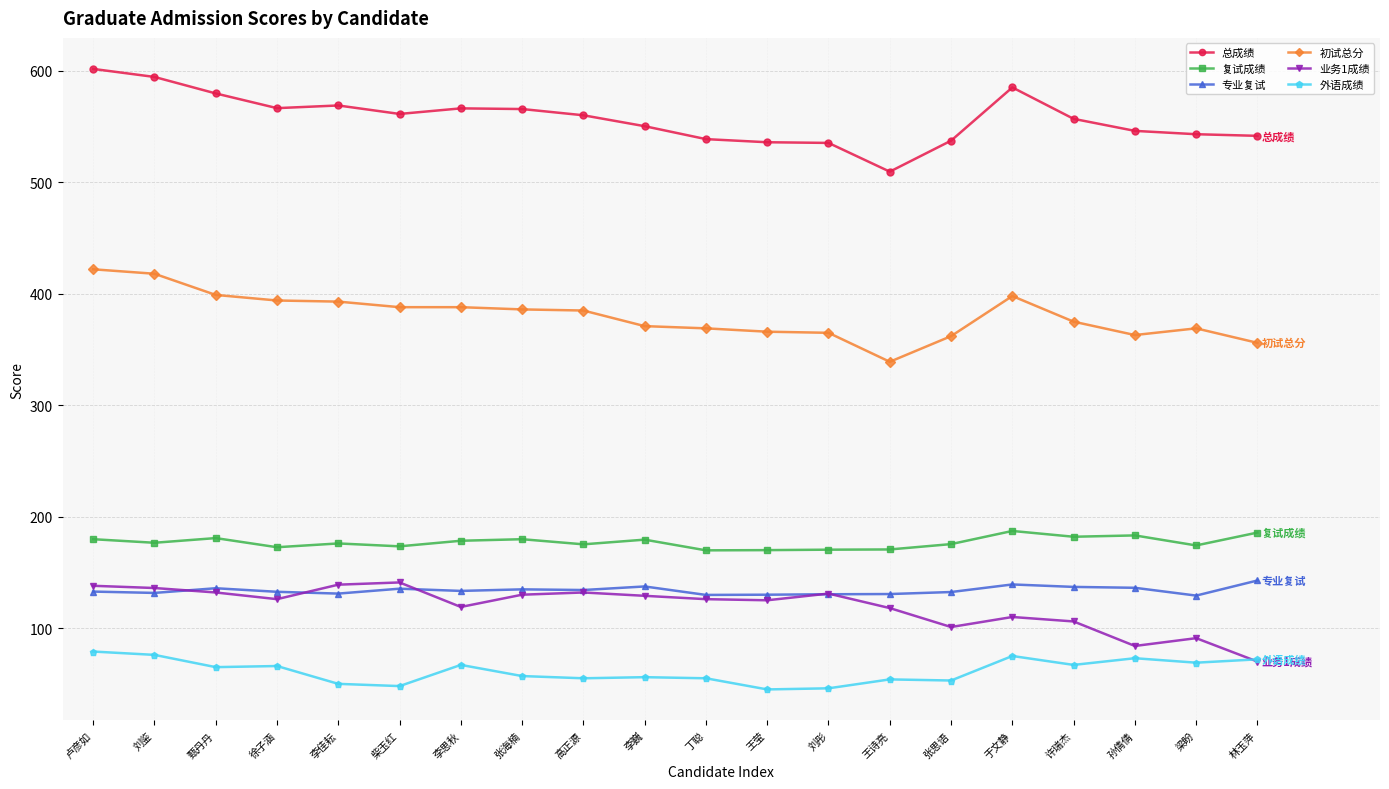

What are all the series names shown in the legend?

总成绩, 复试成绩, 专业复试, 初试总分, 业务1成绩, 外语成绩